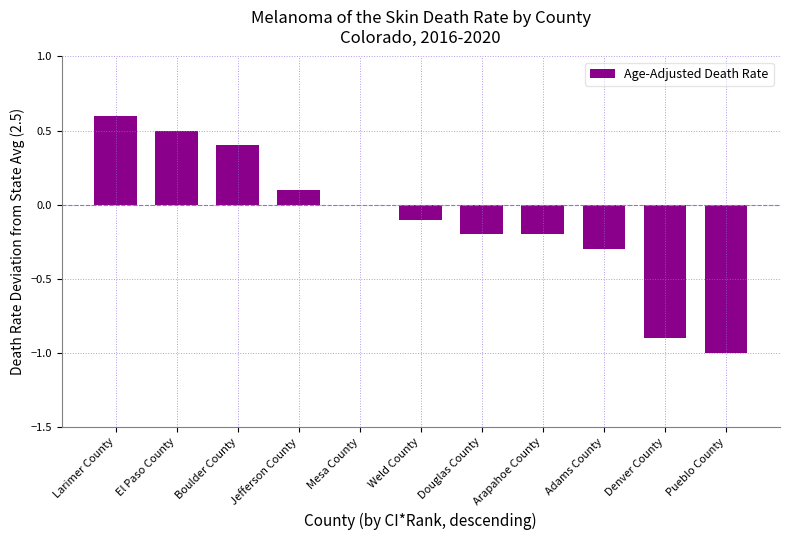

The chart shows a value of -0.0 at Arapahoe County. True or false?

False